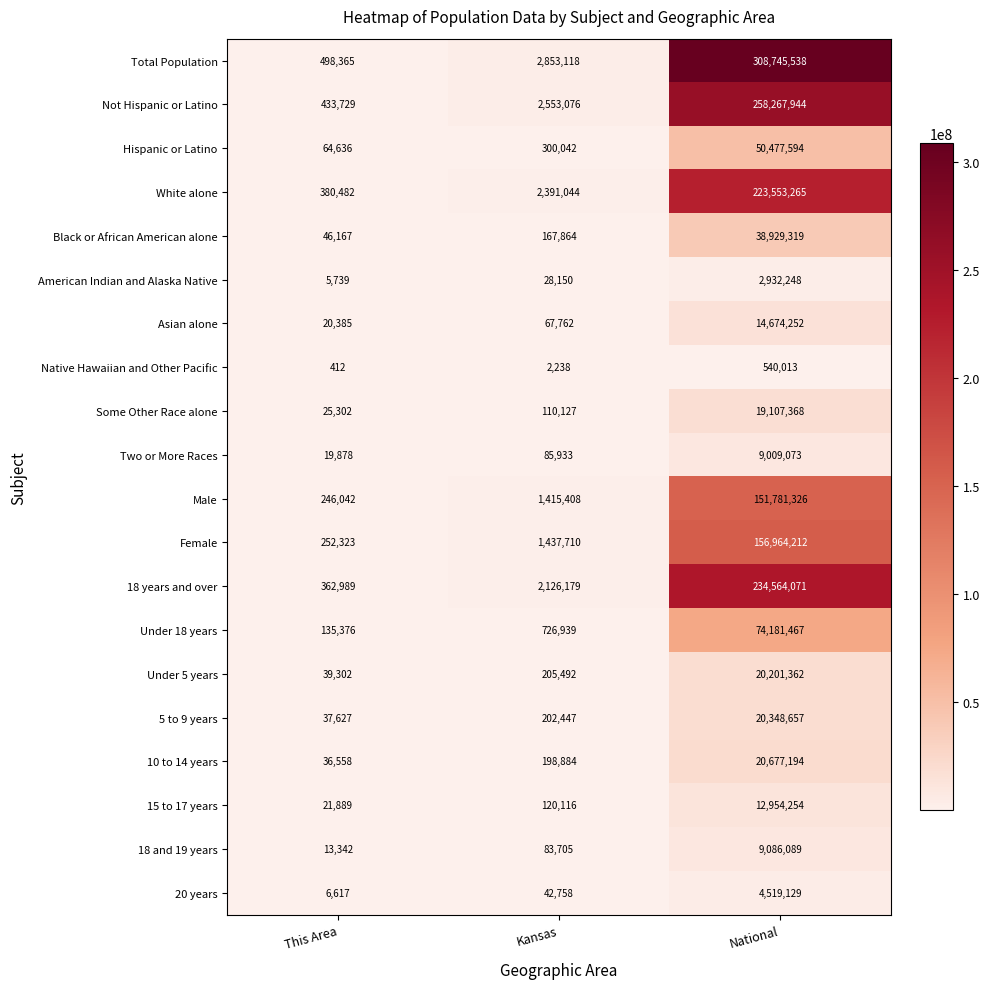

What is the greatest value displayed?

308745538